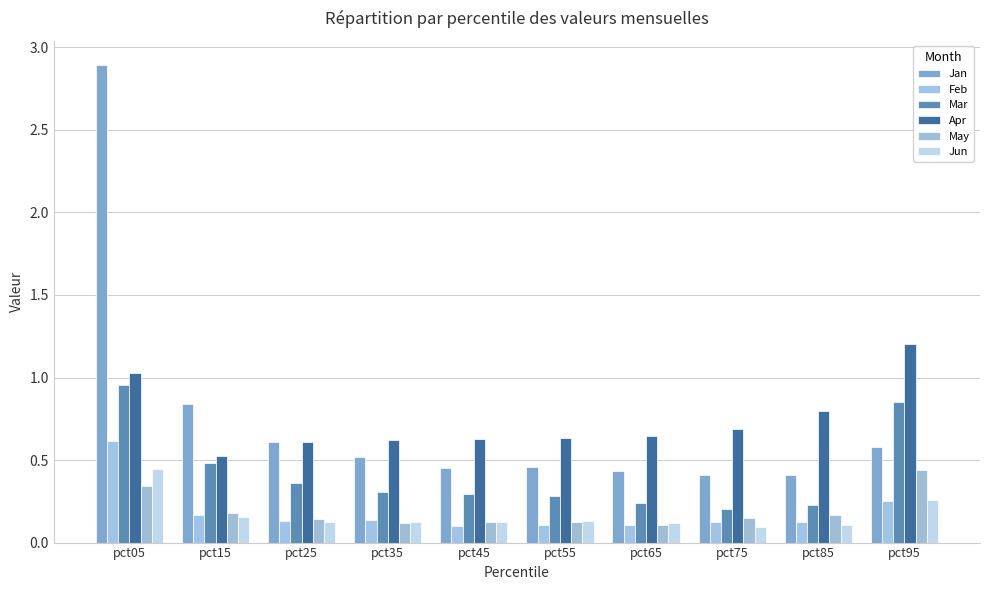

Reading left to right, what are all the values shown in this chart?

Jan: 2.9	0.8	0.6	0.5	0.5	0.5	0.4	0.4	0.4	0.6
Feb: 0.6	0.2	0.1	0.1	0.1	0.1	0.1	0.1	0.1	0.3
Mar: 1.0	0.5	0.4	0.3	0.3	0.3	0.2	0.2	0.2	0.9
Apr: 1.0	0.5	0.6	0.6	0.6	0.6	0.6	0.7	0.8	1.2
May: 0.3	0.2	0.1	0.1	0.1	0.1	0.1	0.1	0.2	0.4
Jun: 0.4	0.2	0.1	0.1	0.1	0.1	0.1	0.1	0.1	0.3